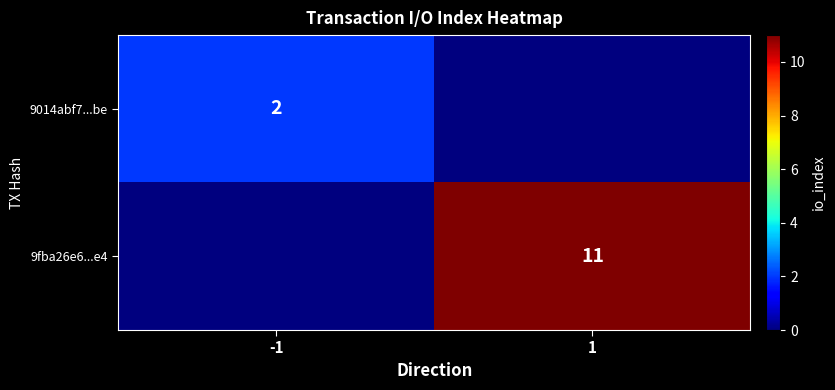

Is it true that 9014abf7...be equals 3 at -1?

False